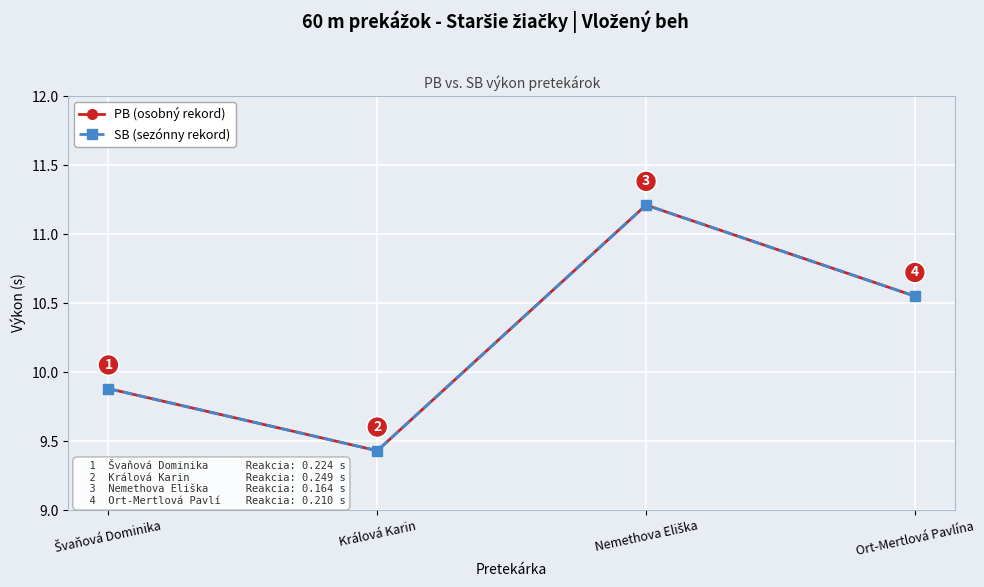

What is the sum of the PB (osobný rekord) values at Ort-Mertlová Pavlína and Králová Karin?

20.0